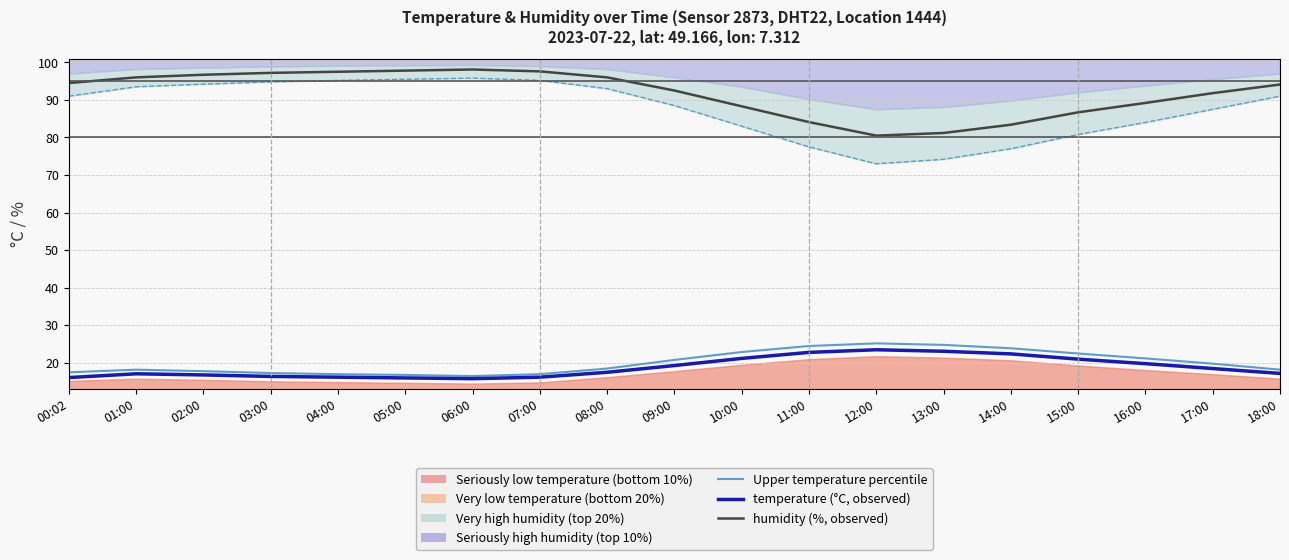

Which series has the largest total across all categories?

humidity (%)